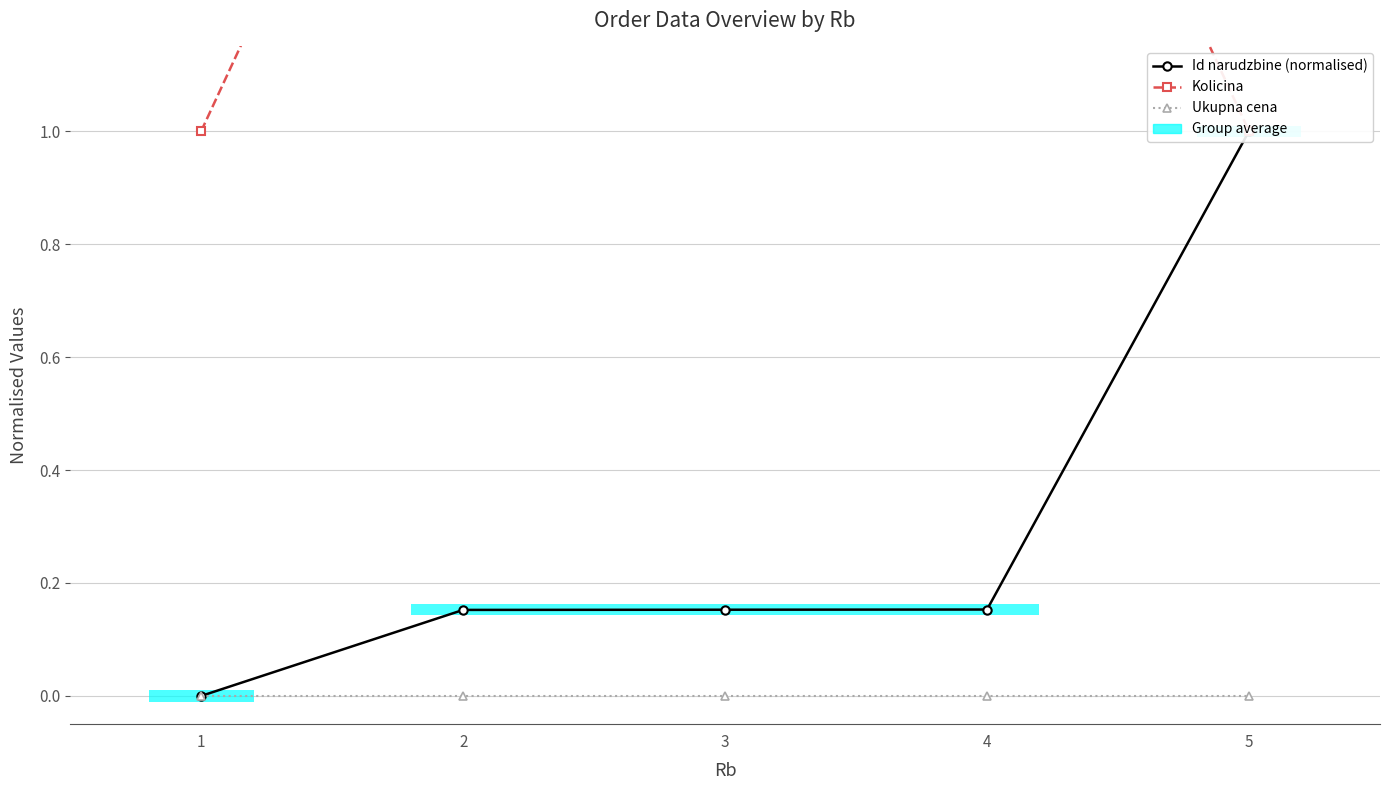

Reading left to right, transcribe all the data shown in this chart.

Id narudzbine (normalised): 0.0	0.2	0.2	0.2	1.0
Kolicina: 1.0	2.0	2.0	2.0	1.0
Ukupna cena: 0.0	0.0	0.0	0.0	0.0